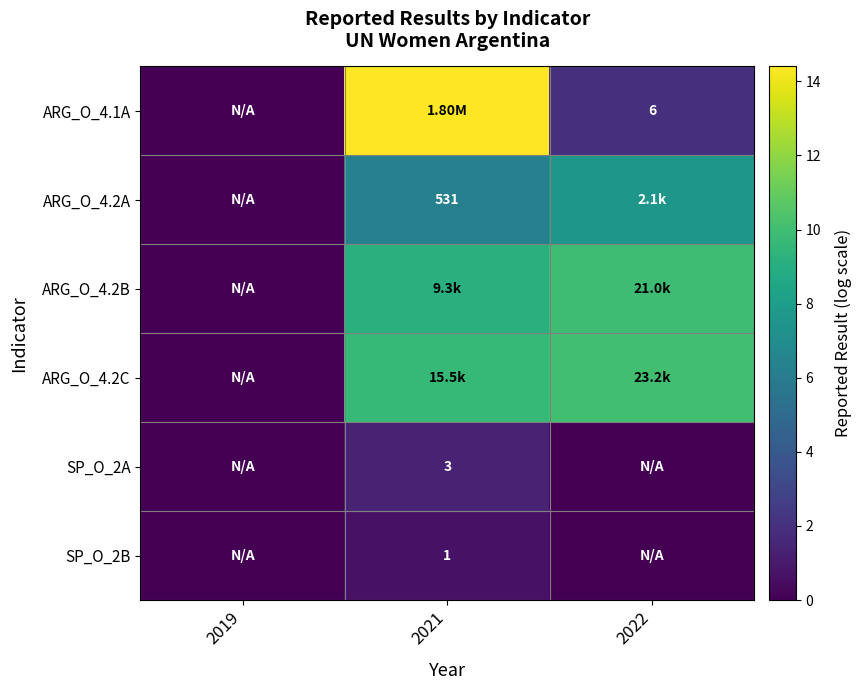

What is the difference between the highest and lowest values at 2021?

13.7